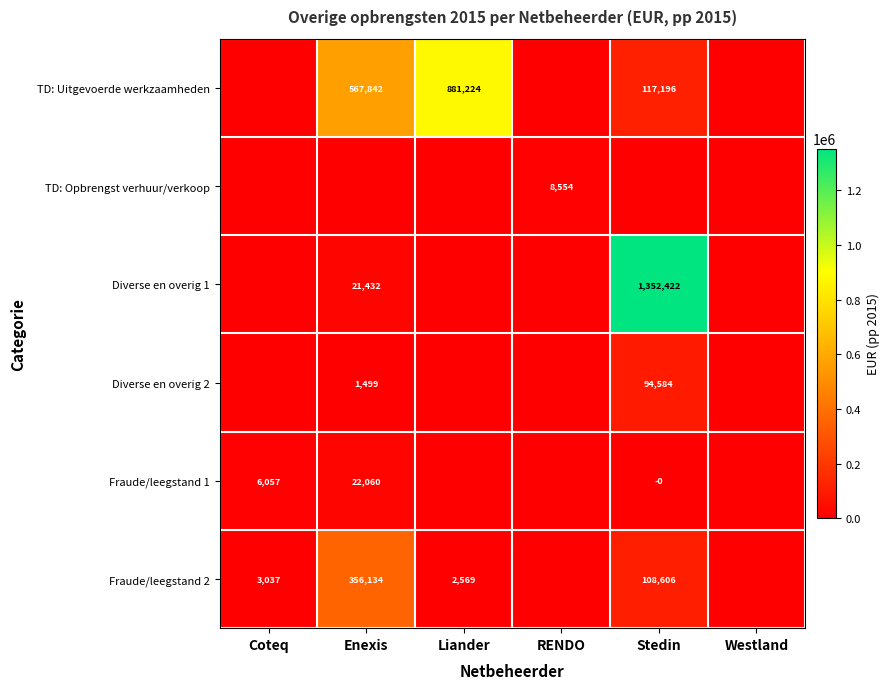

Is it true that Diverse en overig 1 equals 21432.1 at Enexis?

True